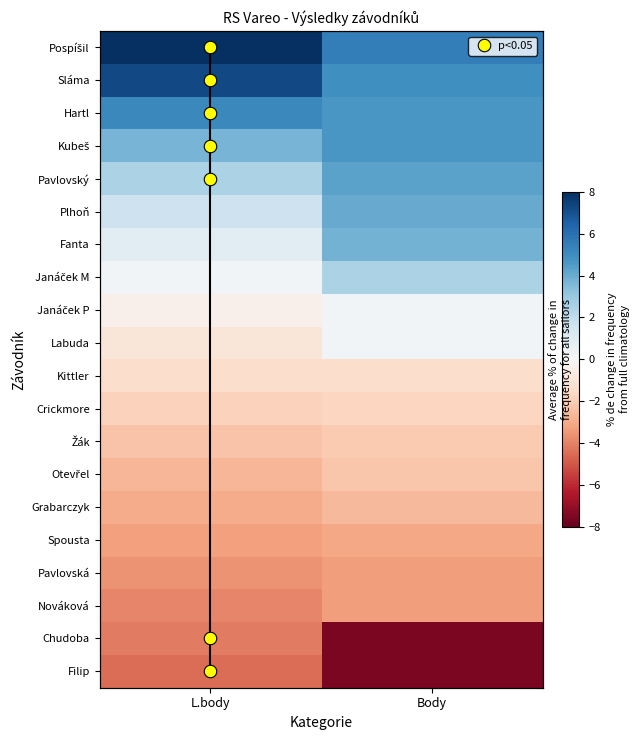

At how many categories does at least one series exceed -7?

2